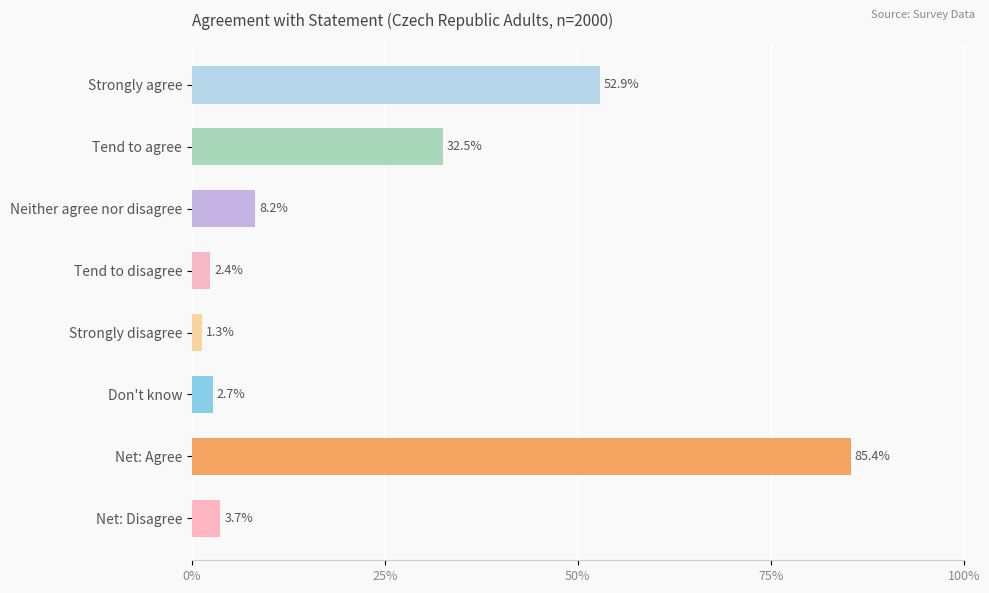

What is the greatest value displayed?

0.9